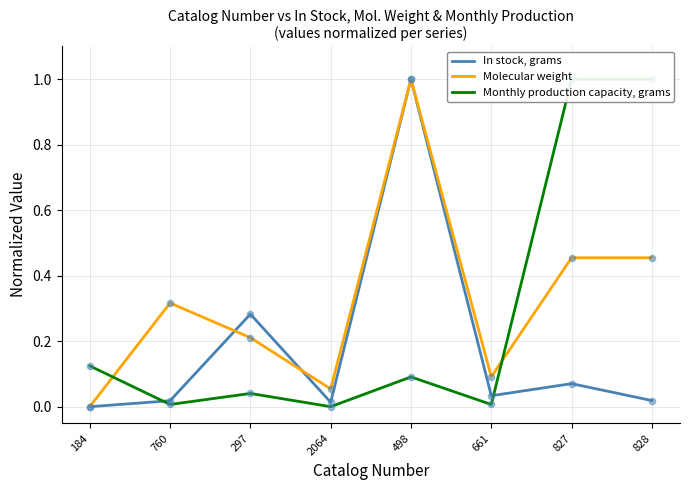

Is the value of Molecular weight at 661 greater than the value of In stock, grams at 297?

No